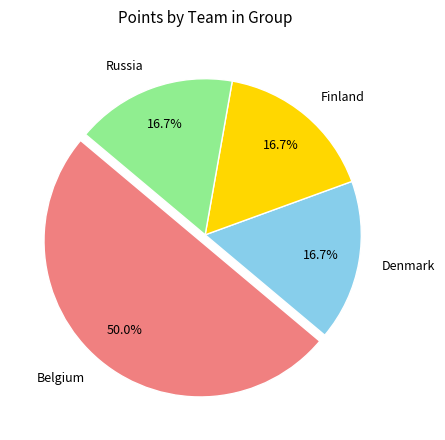

Is it true that Denmark is 28% of the pie?

False